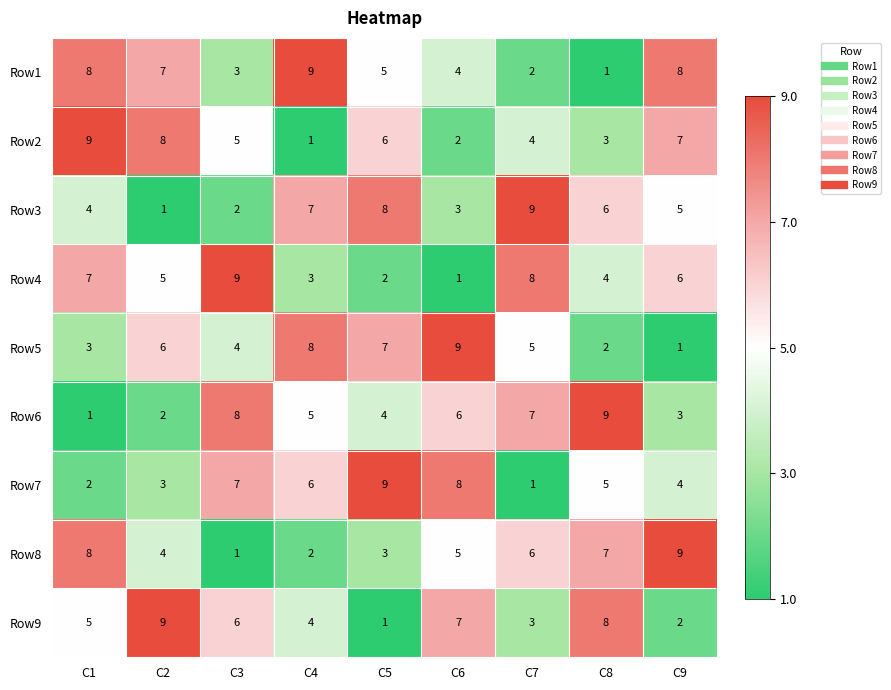

At which label is Row1 closest to 5?

C5